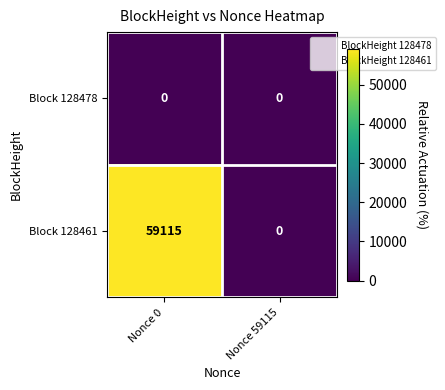

Which series has the largest range (max minus min)?

Block 128461